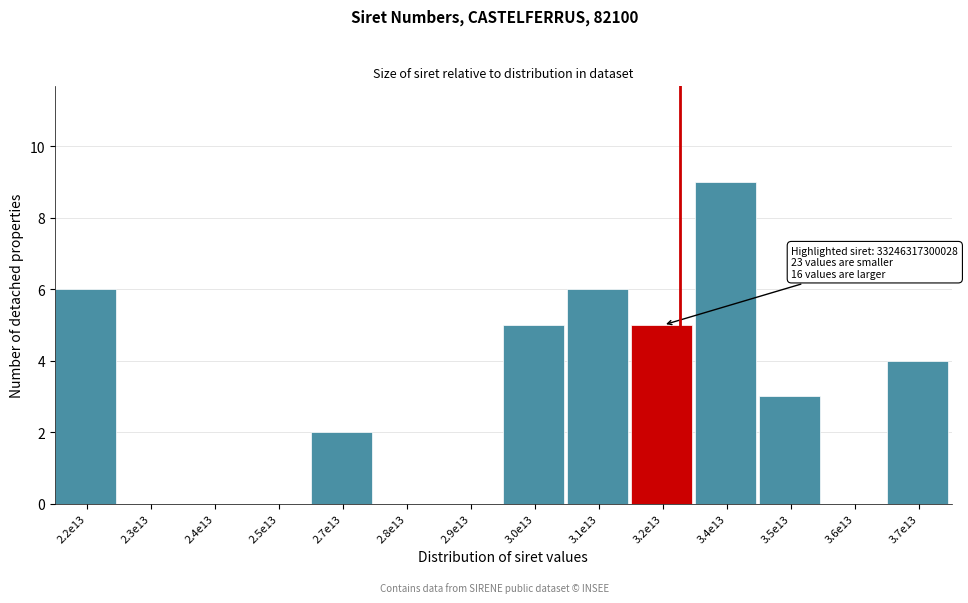

Reading left to right, transcribe all the data shown in this chart.

2.2e13=6	2.3e13=0	2.4e13=0	2.5e13=0	2.7e13=2	2.8e13=0	2.9e13=0	3.0e13=5	3.1e13=6	3.2e13=5	3.4e13=9	3.5e13=3	3.6e13=0	3.7e13=4